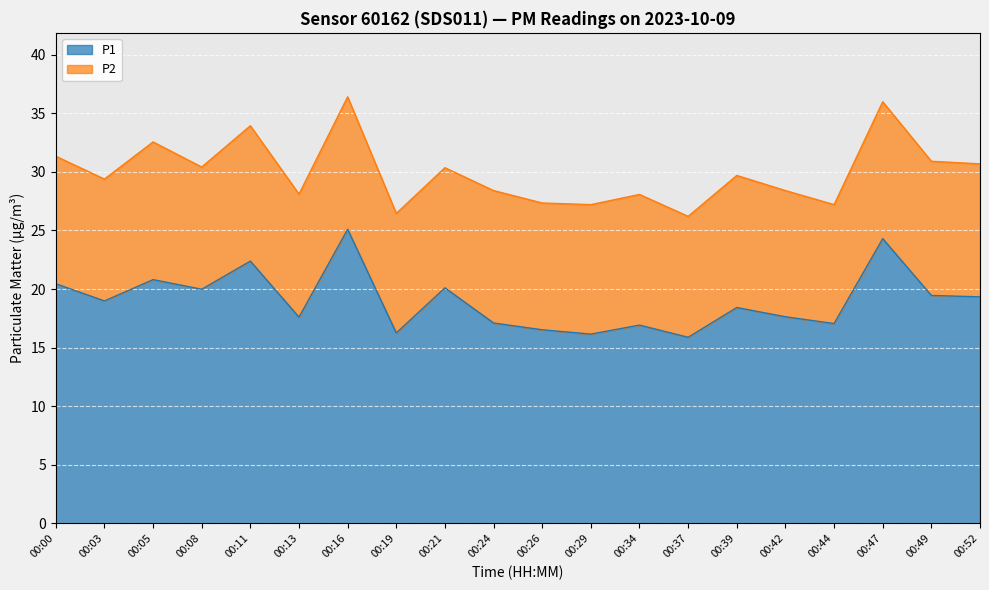

What is the ratio of the value at 00:39 to the value at 00:13?

1.0